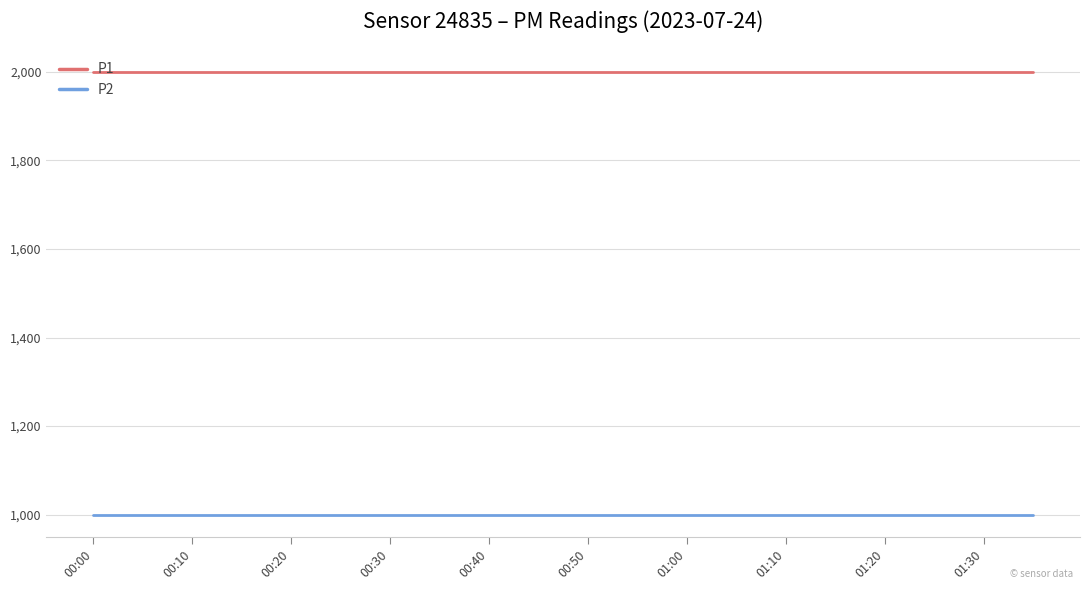

Rank the series by their average value, from lowest to highest.

P2, P1